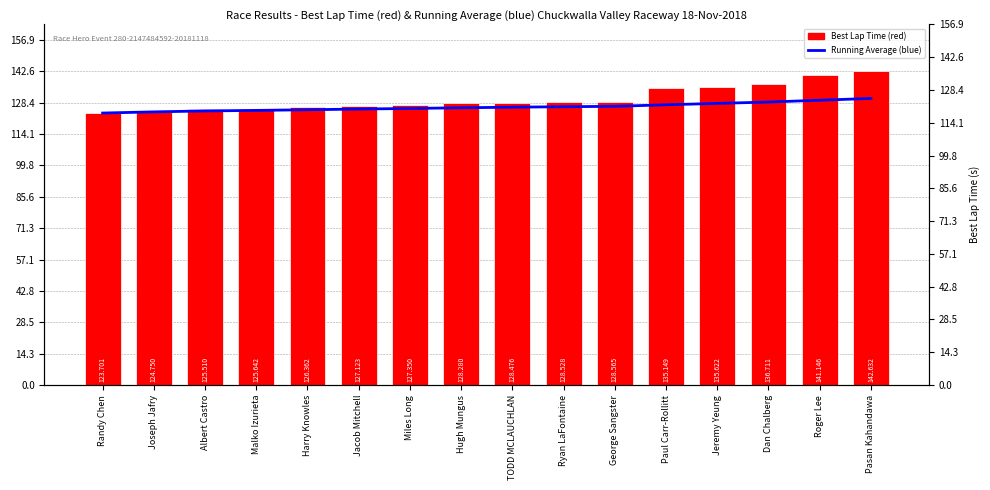

What is the sum of all Best Lap Time values?

2085.5